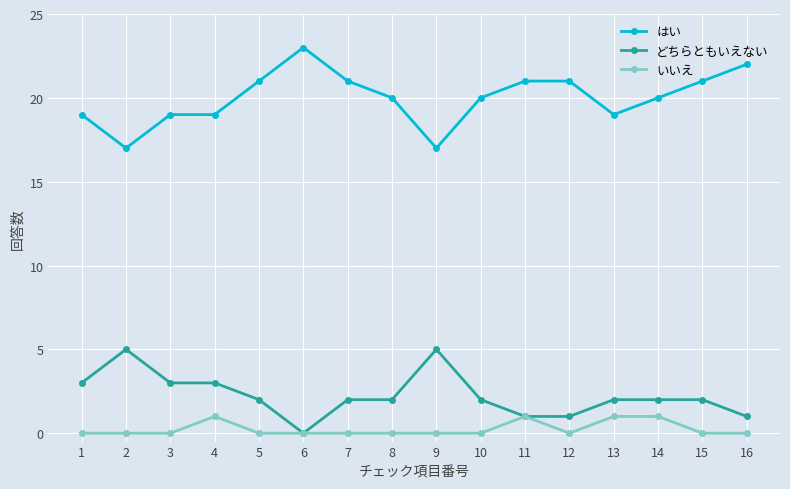

Reading left to right, what are all the values shown in this chart?

はい: 1=19	2=17	3=19	4=19	5=21	6=23	7=21	8=20	9=17	10=20	11=21	12=21	13=19	14=20	15=21	16=22
どちらともいえない: 1=3	2=5	3=3	4=3	5=2	6=0	7=2	8=2	9=5	10=2	11=1	12=1	13=2	14=2	15=2	16=1
いいえ: 1=0	2=0	3=0	4=1	5=0	6=0	7=0	8=0	9=0	10=0	11=1	12=0	13=1	14=1	15=0	16=0